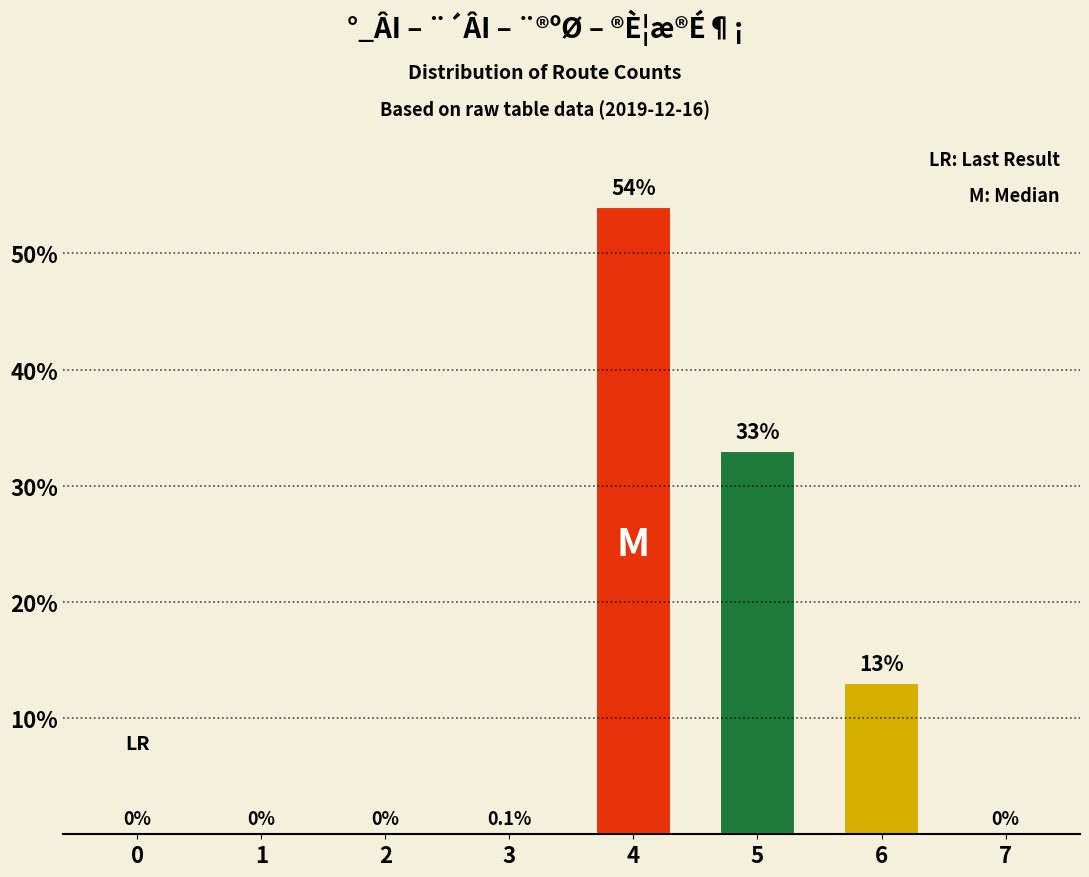

The value at 1 is 0.0. True or false?

True